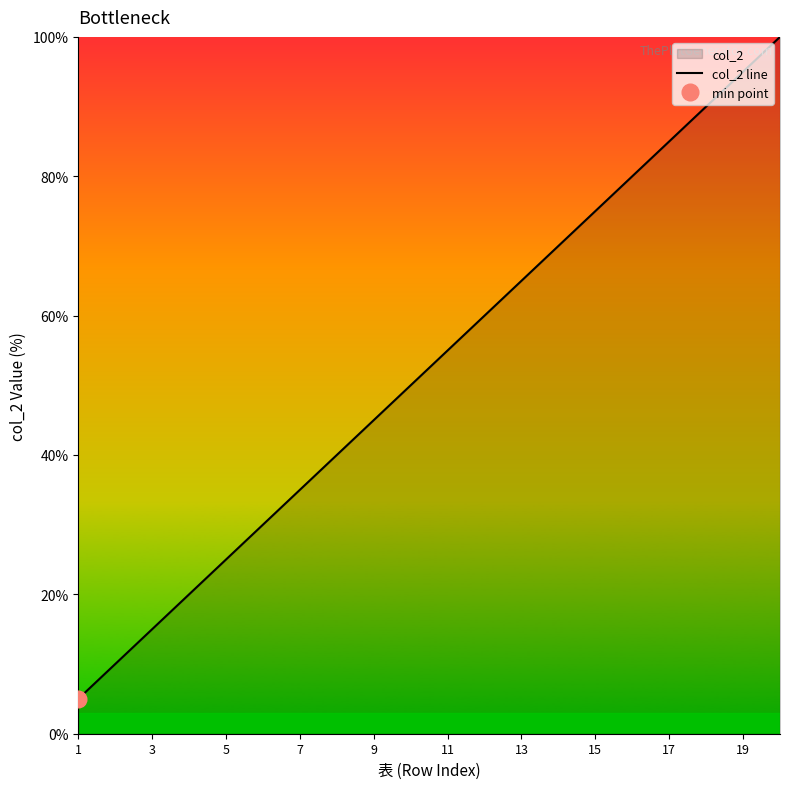

The value of col_2 line at 17 is 111.3. True or false?

False